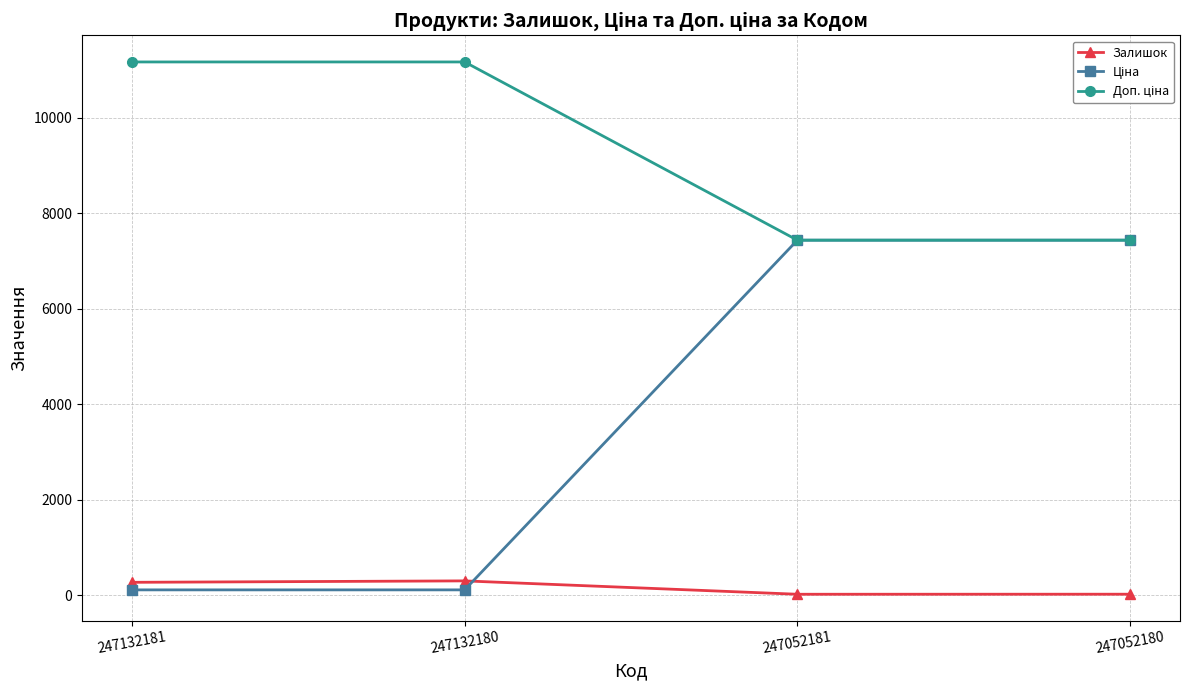

What is the difference between the highest and lowest values at 247132180?

11057.3